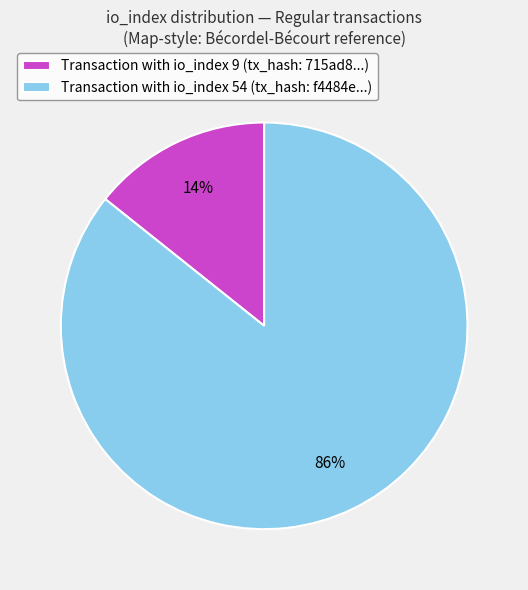

What is the smallest slice in the pie chart?

Transaction with io_index 9 (tx_hash: 715ad8...)